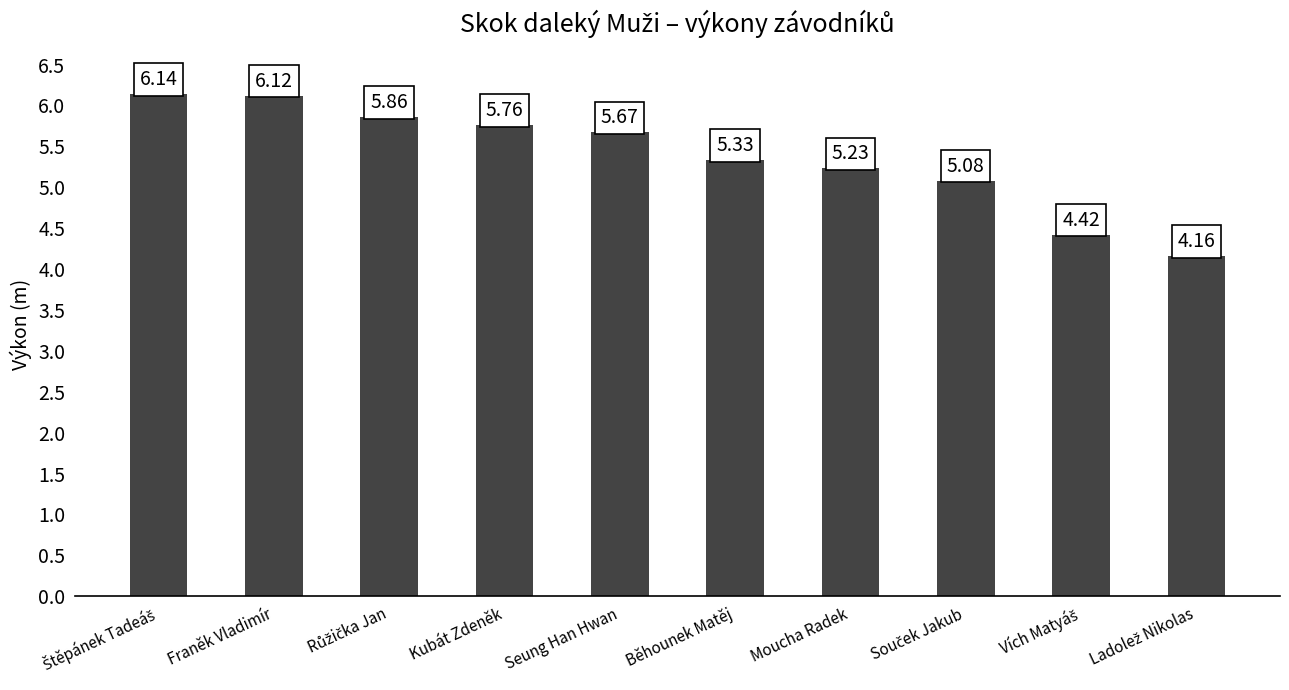

What is the label of the 5th bar from the right?

Běhounek Matěj